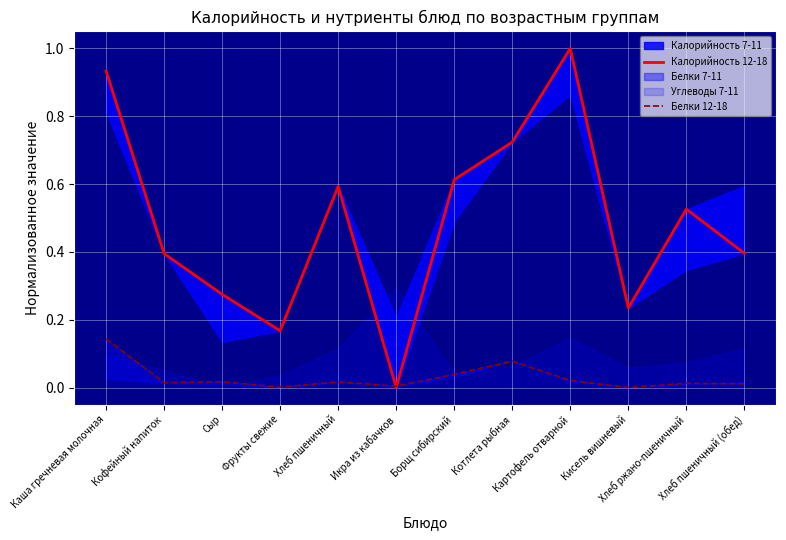

How many data points in Калорийность 12-18 are above 0?

11